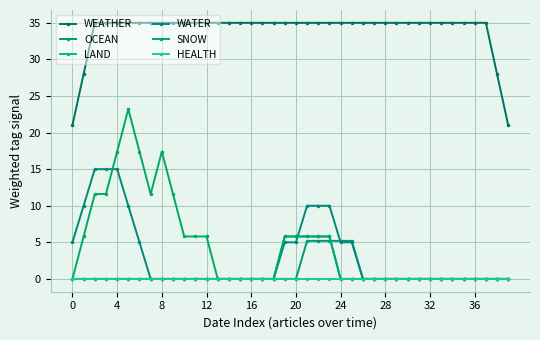

How many categories are shown in the chart?

40